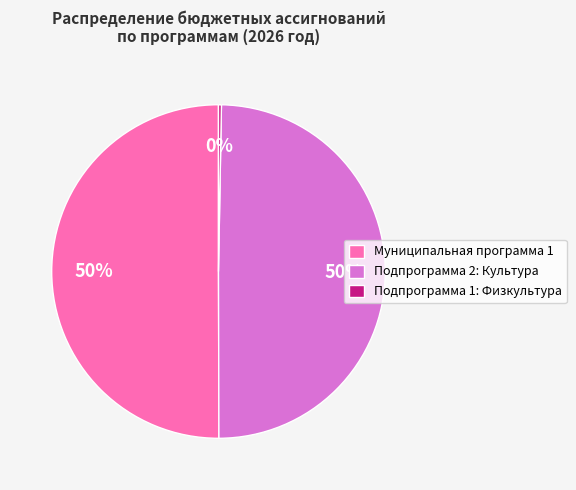

To the nearest percent, what portion does Подпрограмма 2: Культура represent?

50%